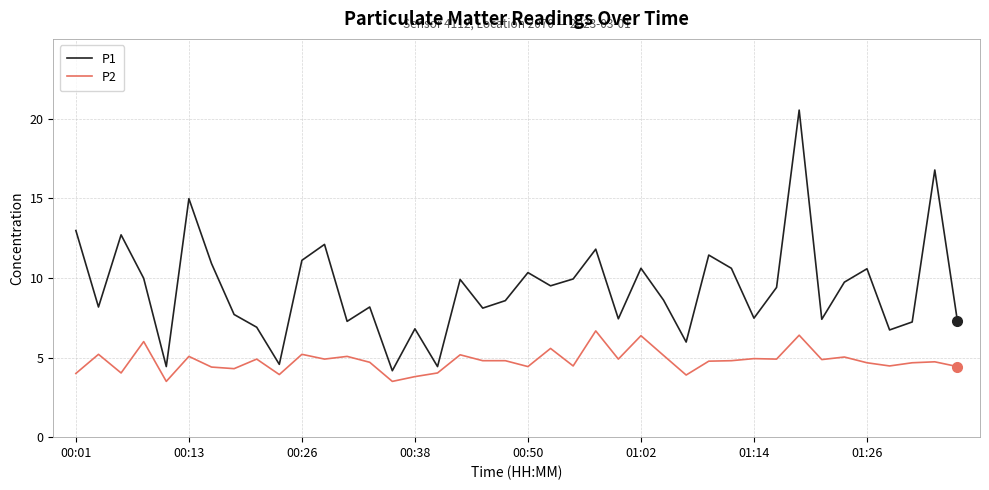

Which series has the largest total across all categories?

P1